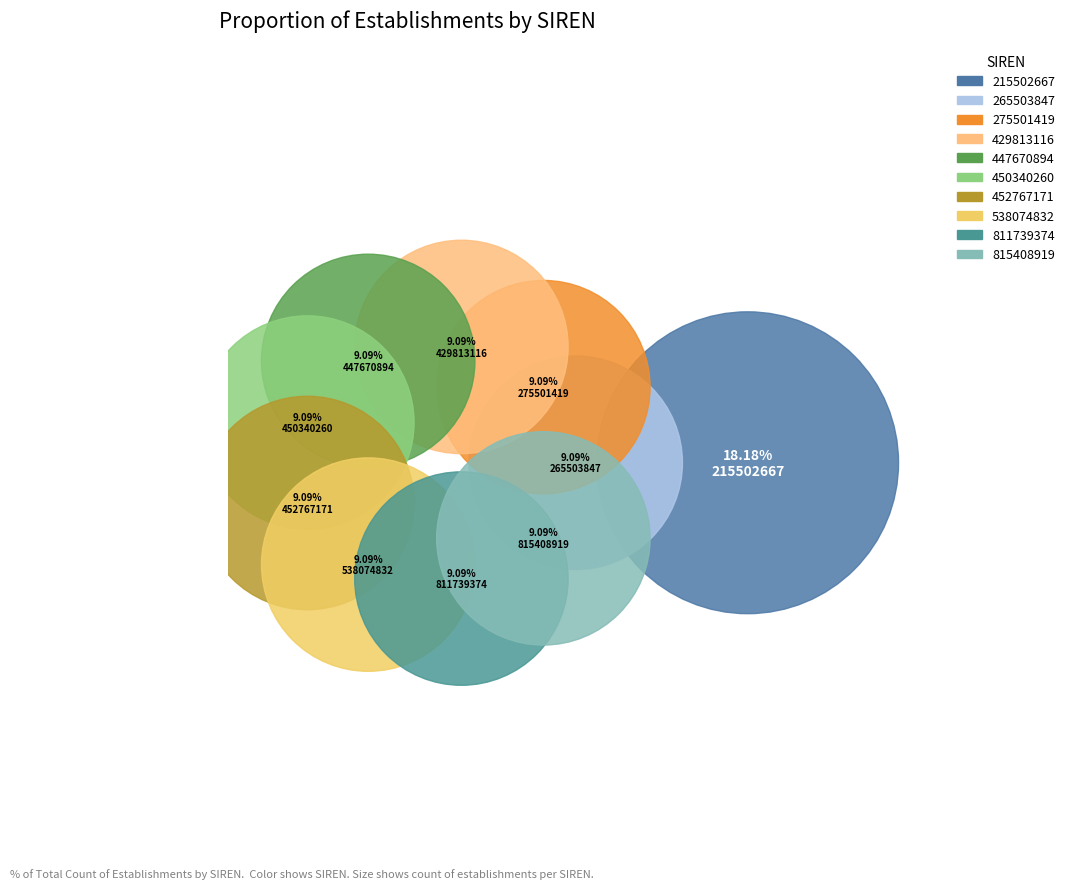

How many segments does this pie chart have?

10